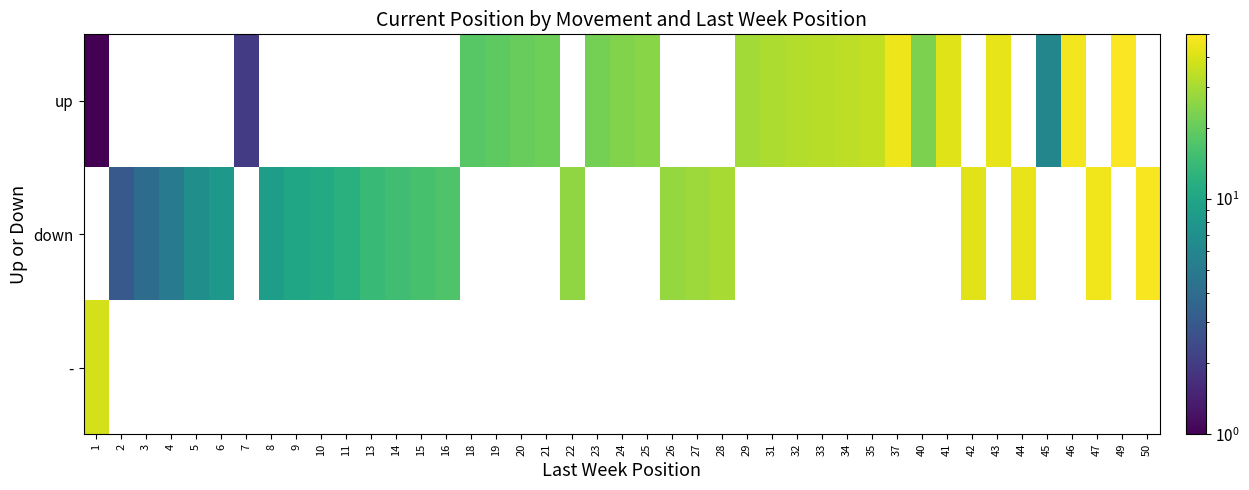

Which series changed the most between 29 and 31?

up